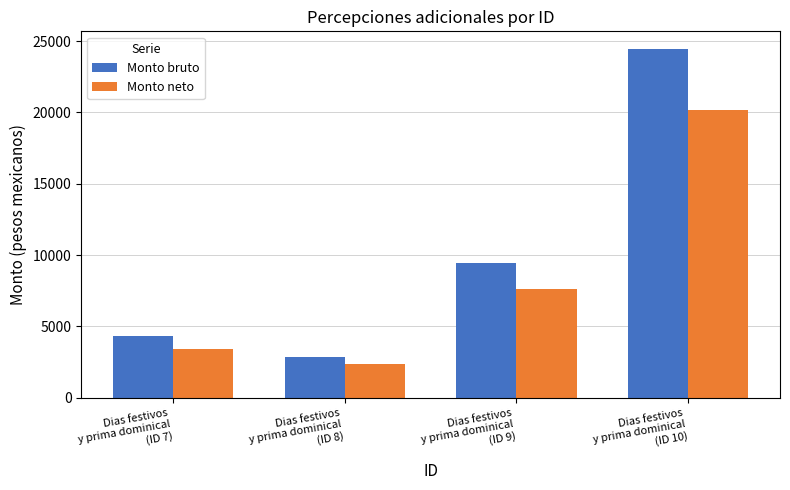

What is the difference between the second highest and minimum values in the Monto bruto series?

6545.7